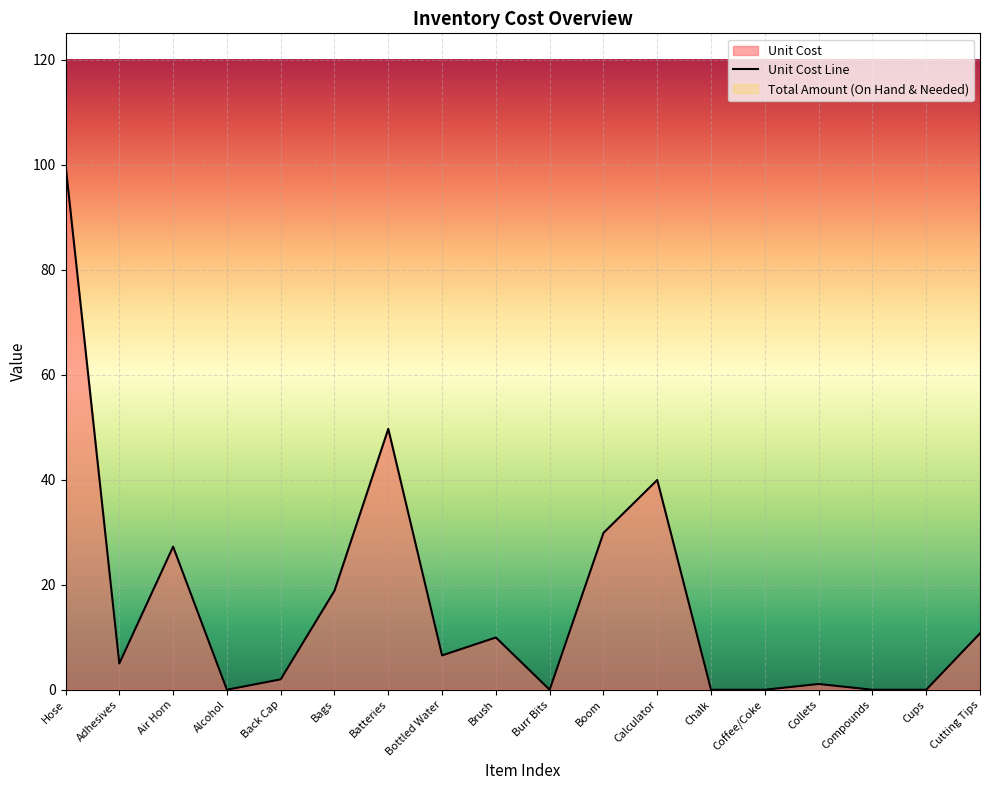

The chart shows a value of 58.1 at Chalk. True or false?

False